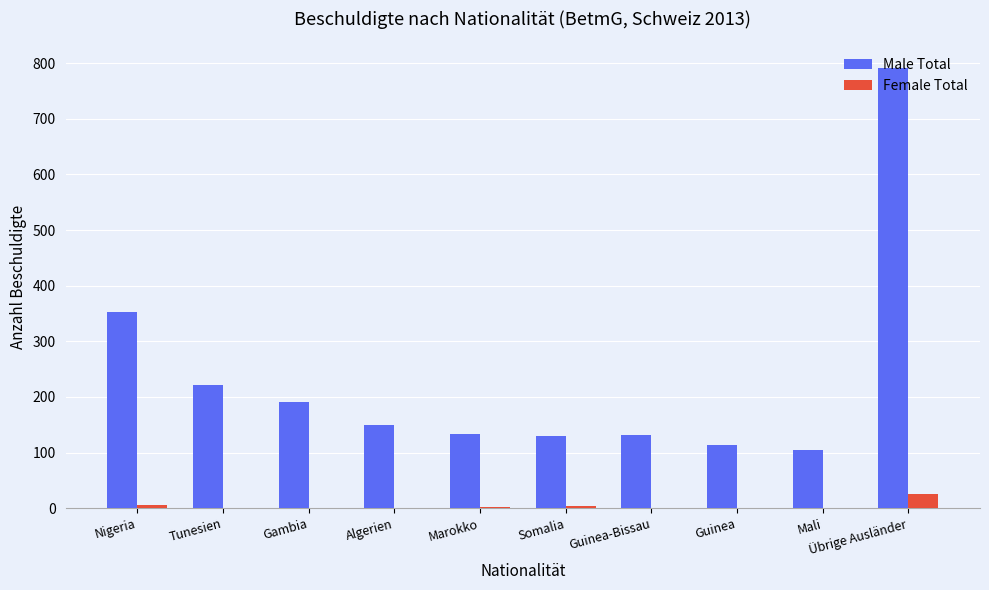

Between Marokko and Übrige Ausländer, which series saw the biggest shift?

Male Total